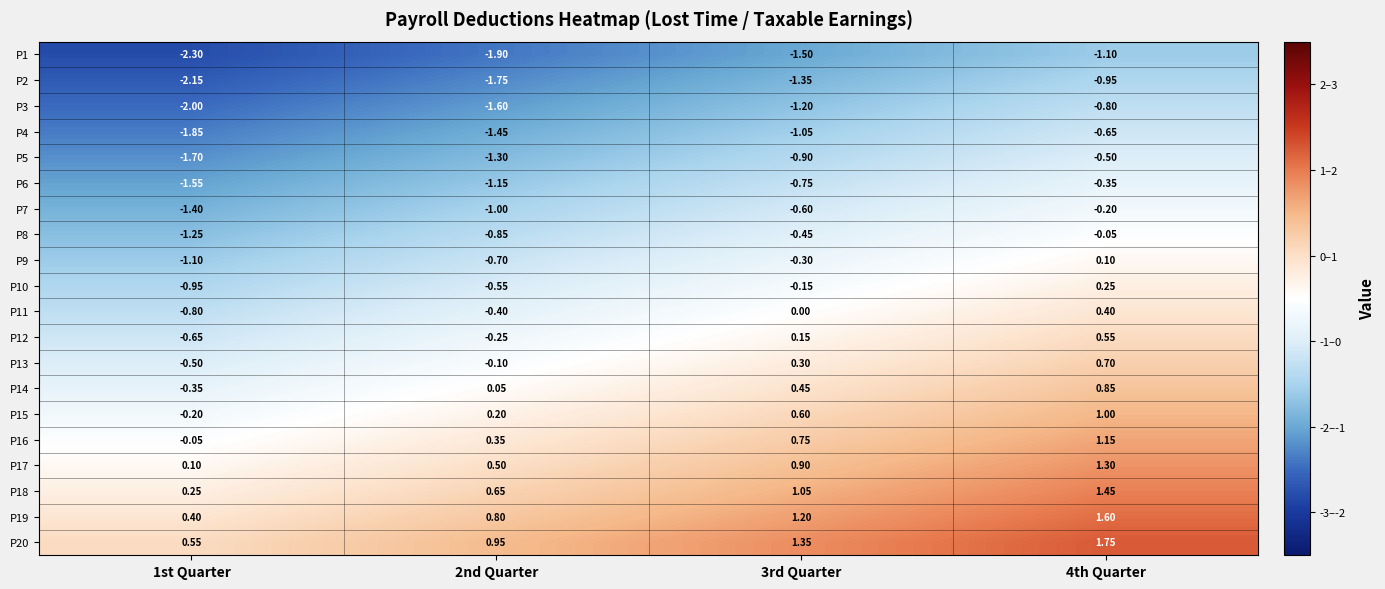

Is the value of P5 at 3rd Quarter greater than the value of P18 at 2nd Quarter?

No